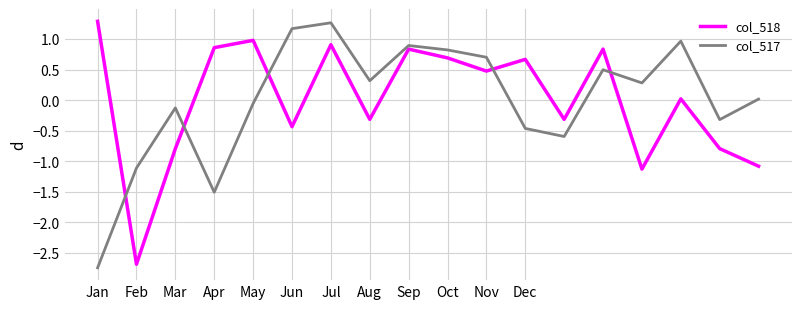

True or false: col_517 has more than 1 points higher than both neighbors.

True